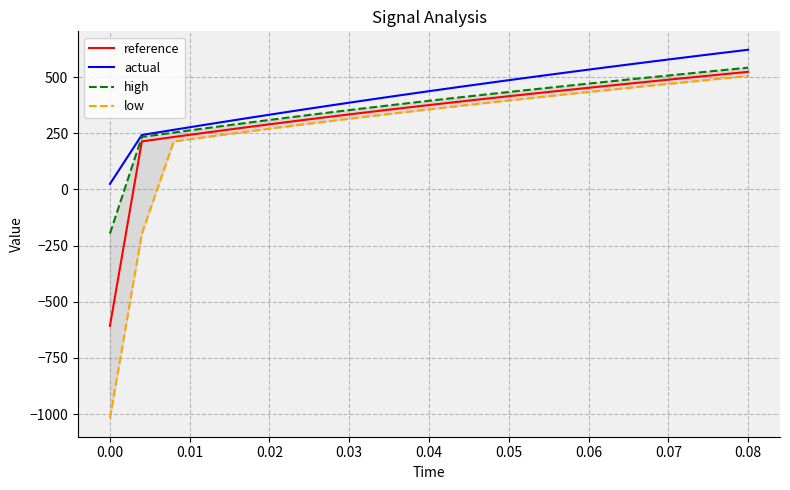

Which series has the largest total across all categories?

actual